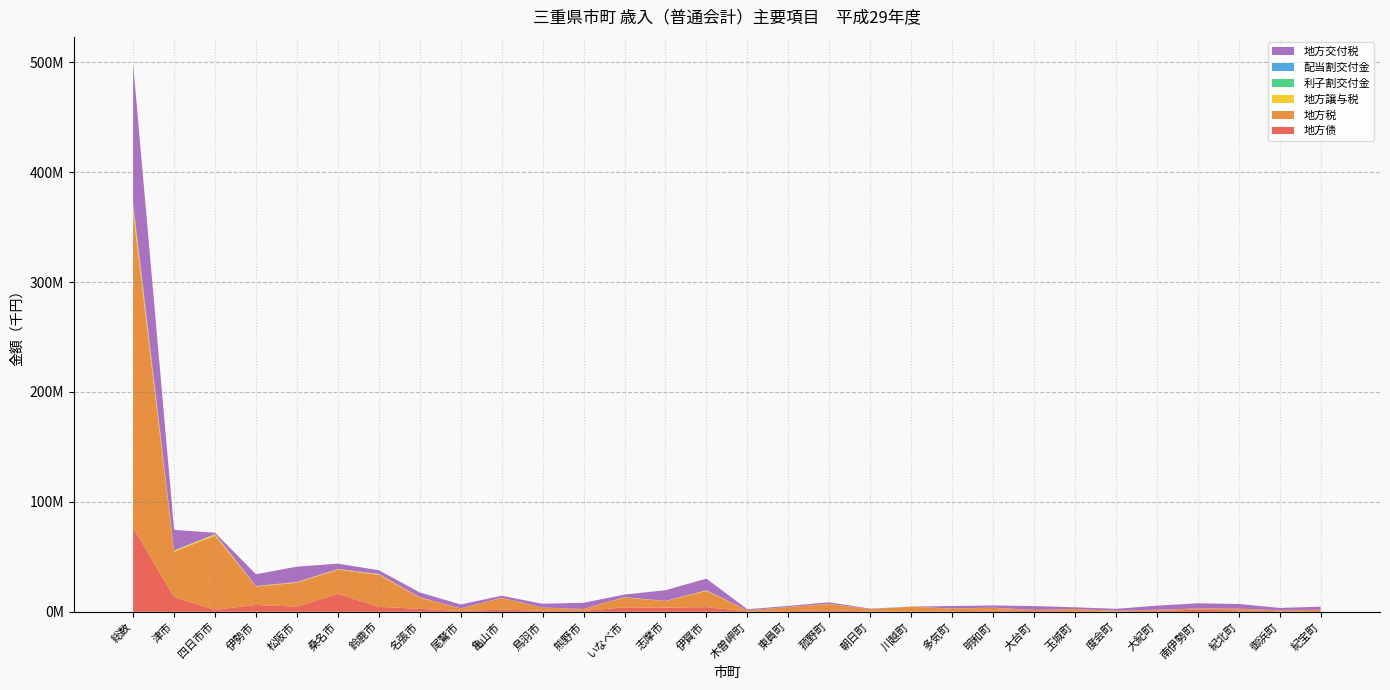

Reading left to right, list all the values displayed in this chart.

地方债: 総数=76673338	津市=13215200	四日市市=1738600	伊勢市=6184000	松阪市=4677100	桑名市=16372100	鈴鹿市=4424600	名張市=2667800	尾鷲市=772200	亀山市=1993000	鳥羽市=908900	熊野市=863200	いなべ市=4019874	志摩市=3772400	伊賀市=4210000	木曽岬町=336200	東員町=616700	菰野町=1414916	朝日町=298400	川越町=0	多気町=429675	明和町=1061700	大台町=649000	玉城町=492300	度会町=213100	大紀町=1045400	南伊勢町=1837044	紀北町=1257592	御浜町=484500	紀宝町=717837
地方税: 総数=286685748	津市=41379375	四日市市=67528628	伊勢市=16803632	松阪市=21704484	桑名市=21978368	鈴鹿市=29156645	名張市=10224473	尾鷲市=2227237	亀山市=10613763	鳥羽市=2895596	熊野市=1619079	いなべ市=8931022	志摩市=5934921	伊賀市=14710972	木曽岬町=978339	東員町=3604051	菰野町=5650884	朝日町=2080279	川越町=4655969	多気町=2447098	明和町=2559635	大台町=1014906	玉城町=2034532	度会町=747545	大紀町=743628	南伊勢町=1083569	紀北町=1518305	御浜町=810272	紀宝町=1048541
地方譲与税: 総数=6696895	津市=955796	四日市市=1167055	伊勢市=333892	松阪市=553964	桑名市=403938	鈴鹿市=587259	名張市=254702	尾鷲市=50899	亀山市=183744	鳥羽市=57288	熊野市=87397	いなべ市=270004	志摩市=171688	伊賀市=554835	木曽岬町=37535	東員町=85800	菰野町=173575	朝日町=26200	川越町=53879	多気町=112217	明和町=116588	大台町=55092	玉城町=76269	度会町=38016	大紀町=47603	南伊勢町=70431	紀北町=65579	御浜町=50260	紀宝町=55390
利子割交付金: 総数=602699	津市=99980	四日市市=117152	伊勢市=39437	松阪市=49400	桑名市=54270	鈴鹿市=69549	名張市=24415	尾鷲市=4853	亀山市=15810	鳥羽市=4579	熊野市=3820	いなべ市=15244	志摩市=11341	伊賀市=26984	木曽岬町=1944	東員町=9035	菰野町=14124	朝日町=4023	川越町=5210	多気町=3855	明和町=6354	大台町=2263	玉城町=4253	度会町=2183	大紀町=1905	南伊勢町=2813	紀北町=3611	御浜町=1959	紀宝町=2333
配当割交付金: 総数=1506487	津市=249742	四日市市=293051	伊勢市=98598	松阪市=123470	桑名市=135758	鈴鹿市=173861	名張市=60904	尾鷲市=12101	亀山市=39524	鳥羽市=11452	熊野市=9549	いなべ市=38126	志摩市=28346	伊賀市=67419	木曽岬町=4841	東員町=22551	菰野町=35334	朝日町=10082	川越町=13060	多気町=9618	明和町=15869	大台町=5652	玉城町=10636	度会町=5457	大紀町=4753	南伊勢町=7022	紀北町=9000	御浜町=4880	紀宝町=5831
地方交付税: 総数=125927859	津市=18629578	四日市市=1049819	伊勢市=10722941	松阪市=13915951	桑名市=4827790	鈴鹿市=3379380	名張市=4323627	尾鷲市=3572584	亀山市=1750504	鳥羽市=3375535	熊野市=5615915	いなべ市=2403496	志摩市=9699300	伊賀市=10572498	木曽岬町=905635	東員町=991531	菰野町=1339040	朝日町=414967	川越町=10339	多気町=2224452	明和町=1989455	大台町=3459238	玉城町=1467629	度会町=1667548	大紀町=3732928	南伊勢町=4716561	紀北町=4232333	御浜町=2168000	紀宝町=2769285